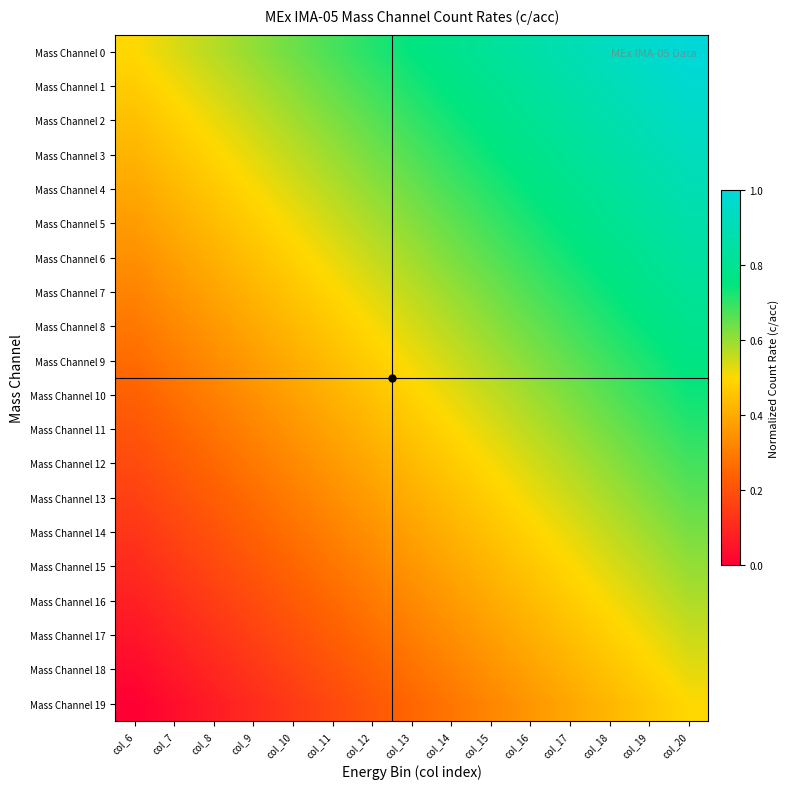

Between col_17 and col_12, which is larger?

col_17